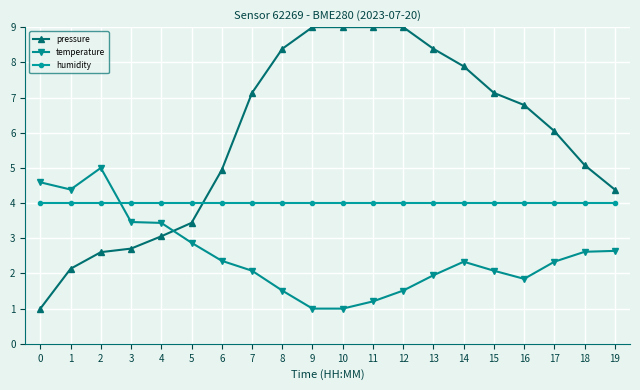

Is the value of pressure at 9 greater than the value of temperature at 17?

Yes